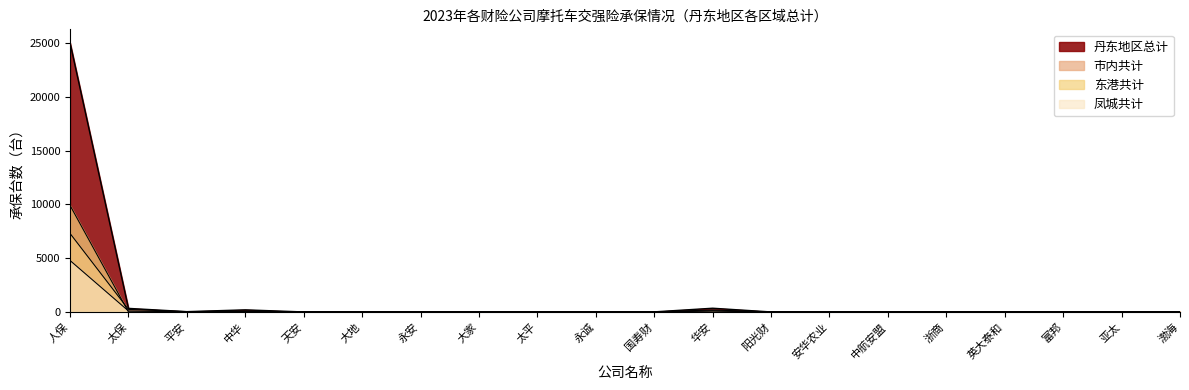

What are all the series names shown in the legend?

丹东地区总计, 市内共计, 东港共计, 凤城共计